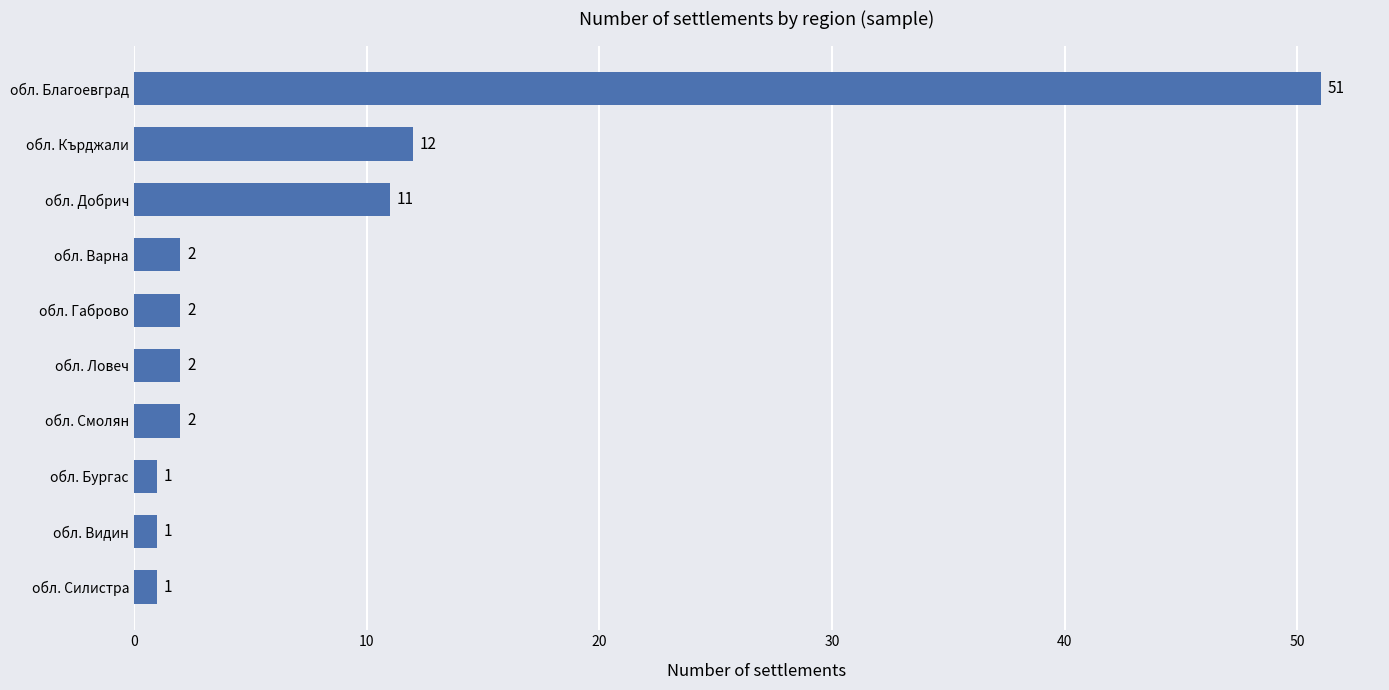

What is the label of the 8th bar from the top?

обл. Бургас